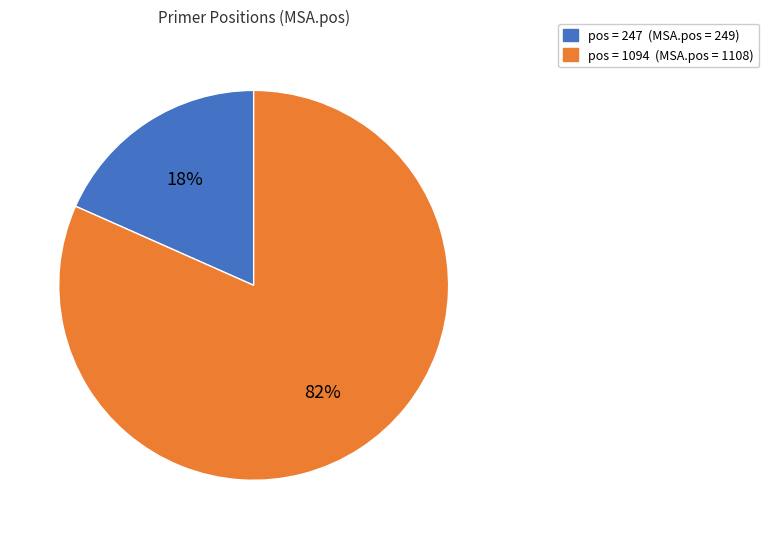

True or false: pos = 1094 (MSA.pos = 1108) accounts for 90% of the total.

False